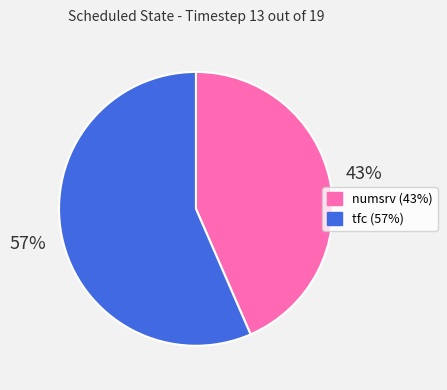

Rank the categories by value from highest to lowest.

tfc, numsrv